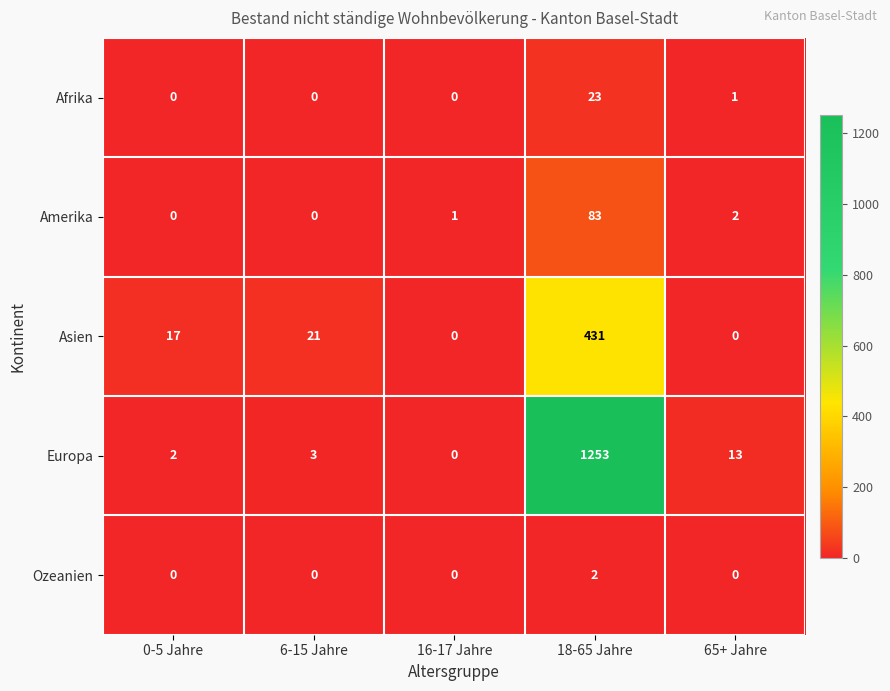

What is the difference between the highest and lowest values at 65+ Jahre?

13